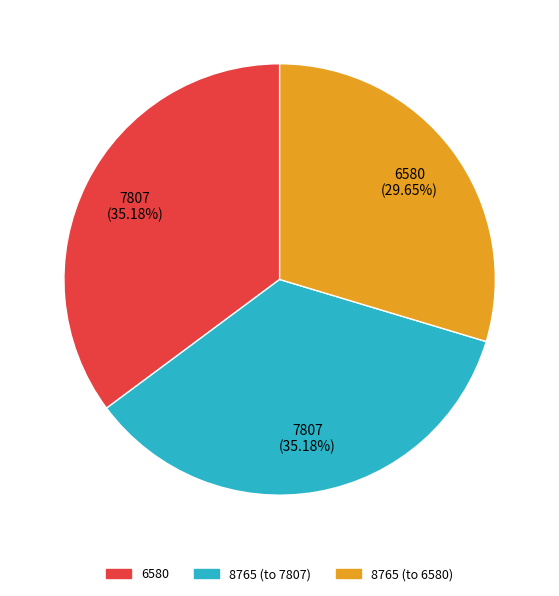

Does any single category account for the majority?

No